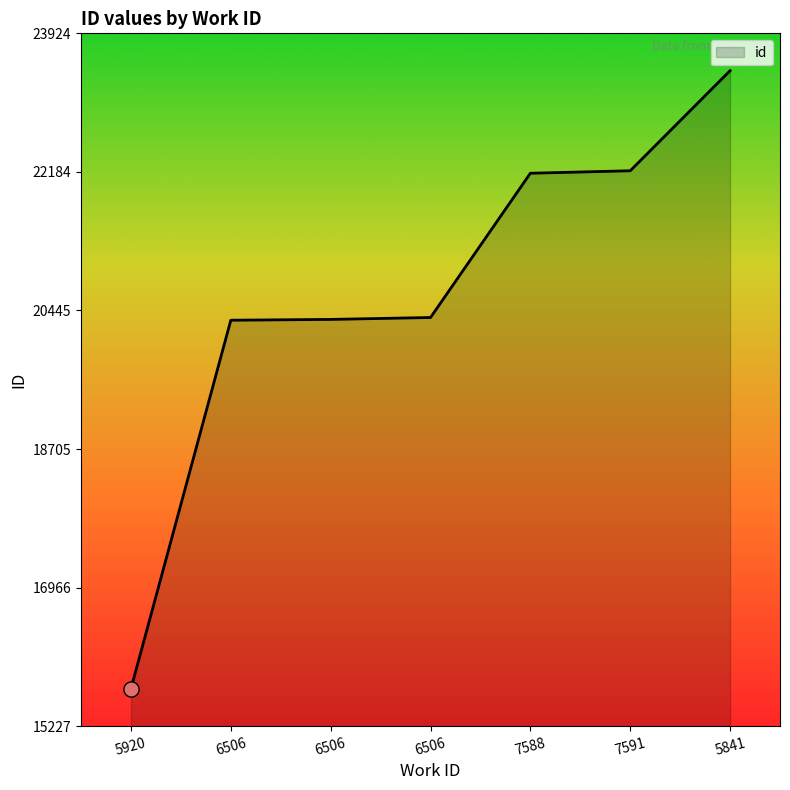

Between 7591 and 6506, which is larger?

7591